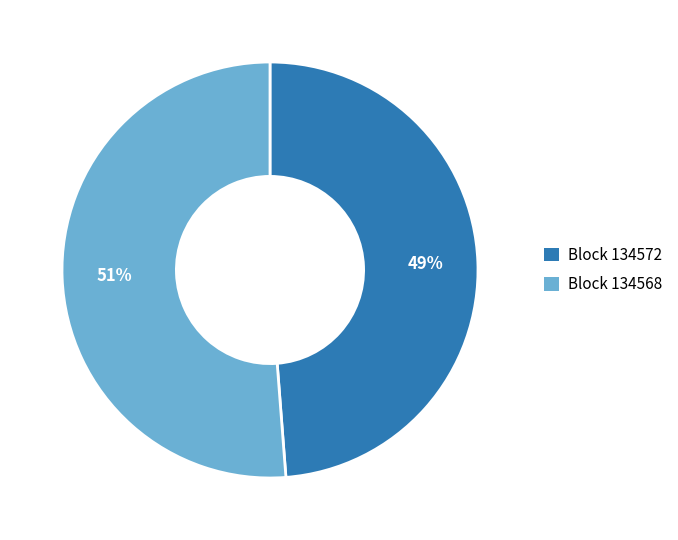

Count the number of slices in the pie.

2